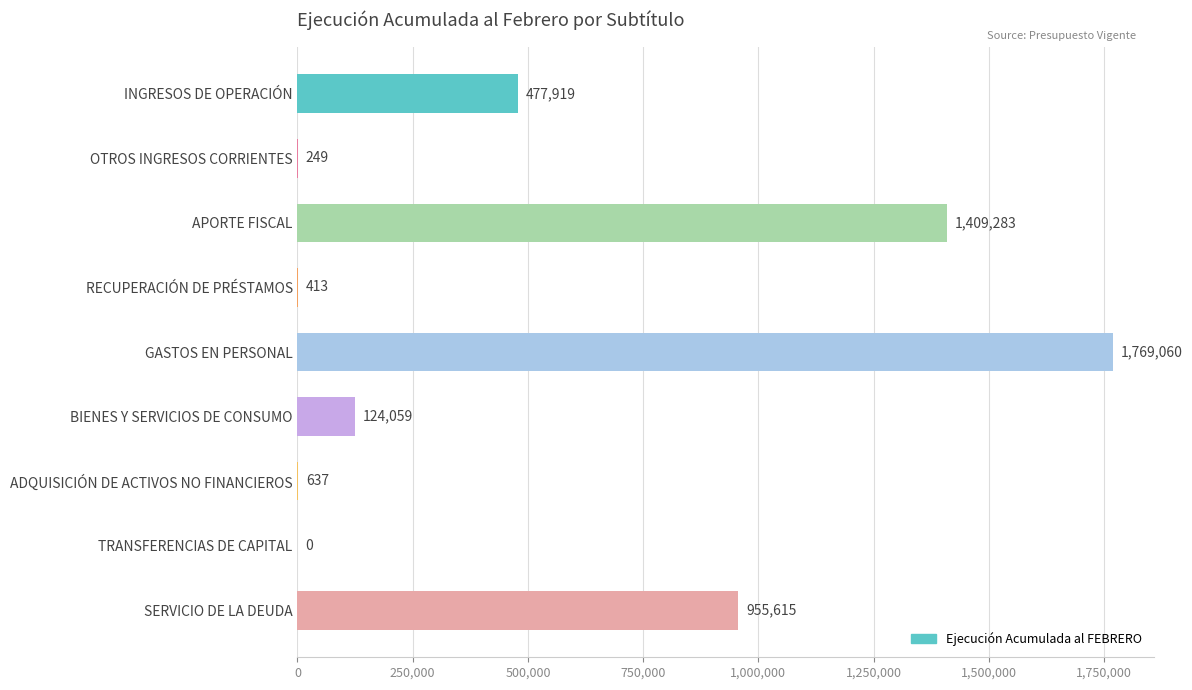

What is the average value?

526359